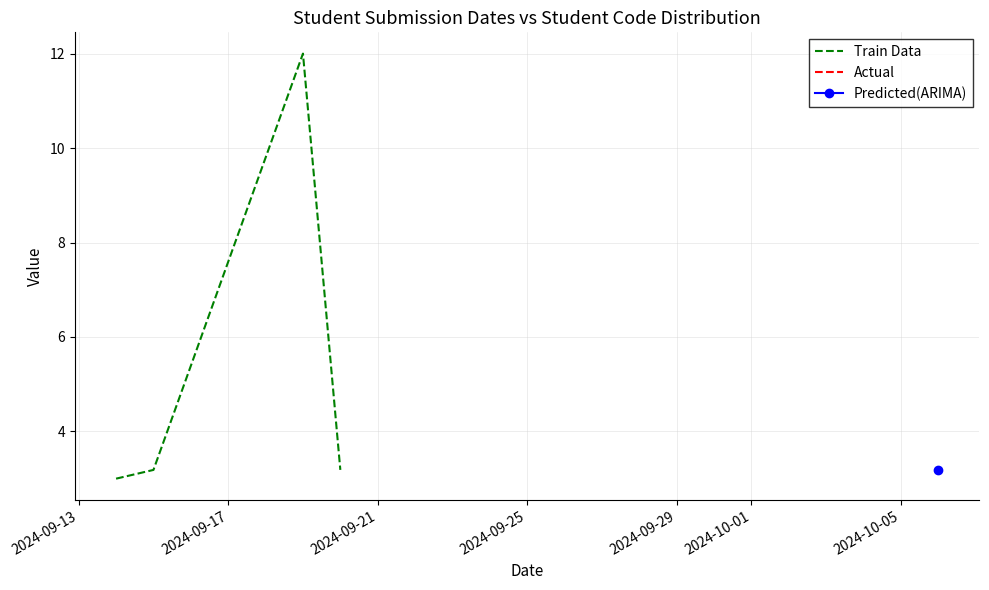

What is the difference between the maximum and minimum values?

9.0